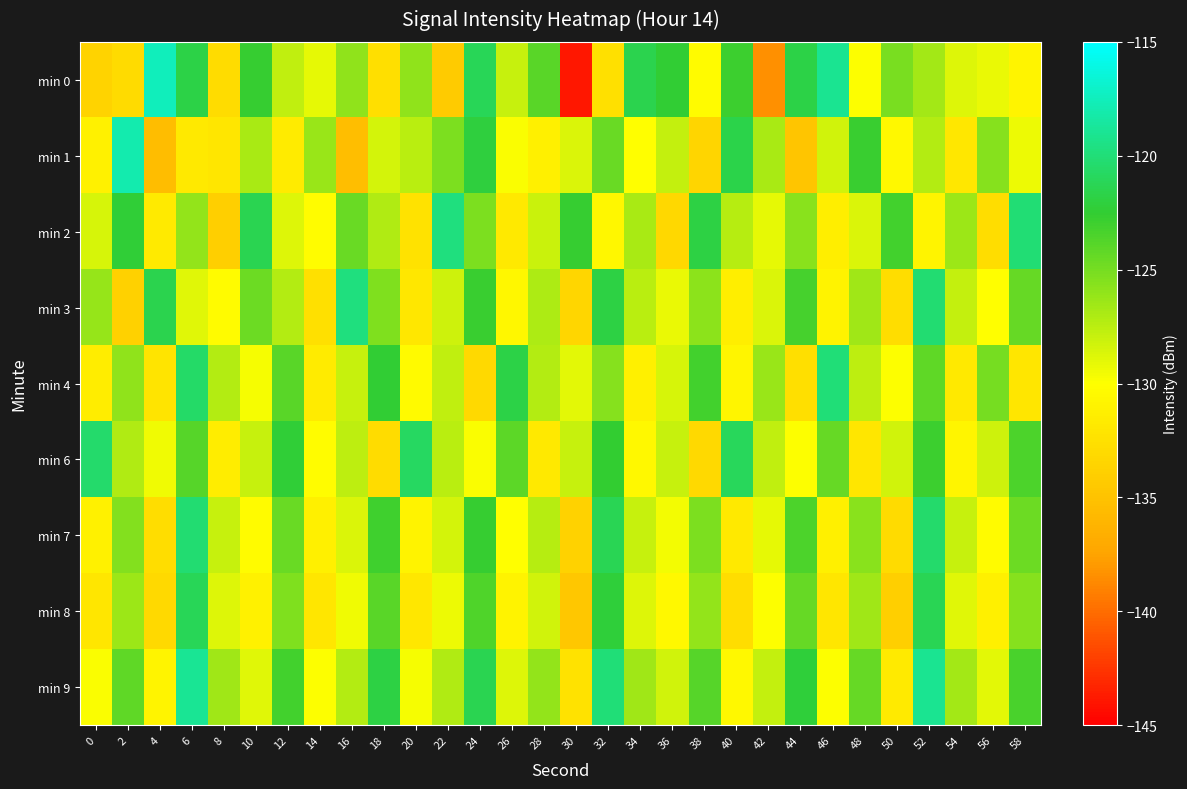

Reading left to right, extract all data points from this chart.

min 0: 0=-133.6	2=-132.9	4=-117.5	6=-121.8	8=-132.9	10=-122.7	12=-127.8	14=-129.1	16=-126.0	18=-132.6	20=-126.0	22=-134.2	24=-121.1	26=-127.9	28=-123.9	30=-143.8	32=-132.5	34=-121.5	36=-122.4	38=-130.3	40=-122.9	42=-138.4	44=-121.7	46=-119.1	48=-129.9	50=-125.1	52=-126.6	54=-128.8	56=-129.3	58=-130.8
min 1: 0=-131.1	2=-118.0	4=-135.5	6=-131.8	8=-132.0	10=-126.9	12=-131.6	14=-126.4	16=-135.3	18=-128.4	20=-127.5	22=-125.3	24=-122.1	26=-129.8	28=-131.2	30=-128.7	32=-124.5	34=-130.1	36=-127.8	38=-133.4	40=-121.6	42=-126.9	44=-134.7	46=-128.3	48=-122.8	50=-130.5	52=-127.2	54=-131.9	56=-125.6	58=-129.3
min 2: 0=-128.5	2=-122.3	4=-131.7	6=-126.1	8=-133.9	10=-121.4	12=-128.8	14=-130.2	16=-124.6	18=-127.1	20=-132.4	22=-119.7	24=-125.3	26=-131.8	28=-128.1	30=-122.7	32=-130.6	34=-126.9	36=-133.2	38=-121.8	40=-127.4	42=-129.1	44=-125.7	46=-131.3	48=-128.6	50=-123.2	52=-130.9	54=-126.4	56=-132.7	58=-120.1
min 3: 0=-126.2	2=-133.8	4=-121.5	6=-128.9	8=-130.3	10=-124.7	12=-127.2	14=-132.5	16=-119.8	18=-125.4	20=-131.9	22=-128.2	24=-122.8	26=-130.7	28=-127.0	30=-133.3	32=-121.9	34=-127.5	36=-129.2	38=-125.8	40=-131.4	42=-128.7	44=-123.3	46=-131.0	48=-126.5	50=-132.8	52=-120.2	54=-127.8	56=-130.1	58=-124.4
min 4: 0=-131.5	2=-125.9	4=-132.2	6=-120.6	8=-127.3	10=-129.7	12=-124.0	14=-131.6	16=-128.0	18=-122.5	20=-130.4	22=-127.7	24=-133.1	26=-121.7	28=-127.3	30=-129.0	32=-125.6	34=-131.2	36=-128.5	38=-123.1	40=-130.8	42=-126.3	44=-132.6	46=-120.0	48=-127.6	50=-129.9	52=-124.2	54=-131.8	56=-125.0	58=-132.1
min 6: 0=-120.4	2=-127.1	4=-129.5	6=-123.9	8=-131.5	10=-127.9	12=-122.3	14=-130.2	16=-127.6	18=-132.9	20=-120.8	22=-127.5	24=-129.8	26=-124.1	28=-131.8	30=-128.0	32=-122.6	34=-130.5	36=-127.9	38=-133.1	40=-121.0	42=-127.7	44=-130.0	46=-124.4	48=-132.1	50=-128.3	52=-122.9	54=-130.8	56=-128.2	58=-123.5
min 7: 0=-131.1	2=-125.5	4=-132.8	6=-120.2	8=-127.9	10=-130.3	12=-124.6	14=-131.2	16=-128.6	18=-123.0	20=-131.0	22=-128.4	24=-122.7	26=-130.1	28=-127.4	30=-133.7	32=-121.3	34=-127.9	36=-129.6	38=-125.2	40=-131.8	42=-129.1	44=-123.5	46=-131.2	48=-125.7	50=-133.0	52=-120.4	54=-128.0	56=-130.3	58=-124.7
min 8: 0=-132.0	2=-126.4	4=-133.1	6=-121.1	8=-128.8	10=-131.1	12=-125.4	14=-132.1	16=-129.5	18=-124.0	20=-131.9	22=-129.3	24=-123.6	26=-131.0	28=-128.3	30=-134.6	32=-122.2	34=-128.8	36=-130.5	38=-126.1	40=-132.7	42=-130.0	44=-124.4	46=-132.1	48=-126.6	50=-133.9	52=-121.3	54=-128.9	56=-131.2	58=-125.6
min 9: 0=-129.8	2=-124.2	4=-130.9	6=-118.9	8=-126.6	10=-128.9	12=-123.2	14=-129.9	16=-127.3	18=-121.8	20=-129.7	22=-127.1	24=-121.4	26=-128.8	28=-126.1	30=-132.4	32=-120.0	34=-126.6	36=-128.3	38=-123.9	40=-130.5	42=-127.8	44=-122.2	46=-129.9	48=-124.4	50=-131.7	52=-119.1	54=-126.7	56=-129.0	58=-123.4